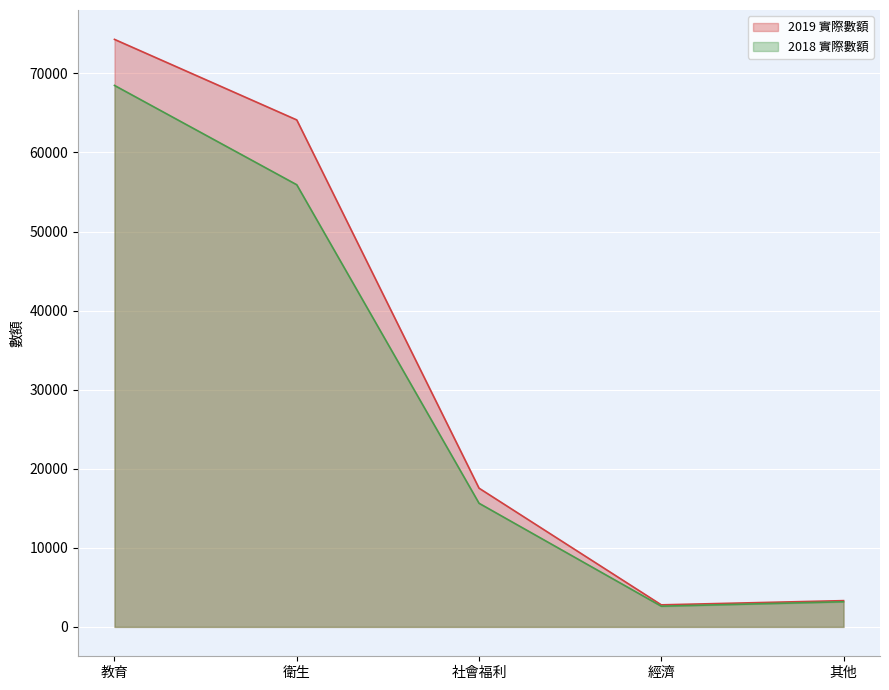

Where does the 2019 實際數額 series first go above 17547?

教育